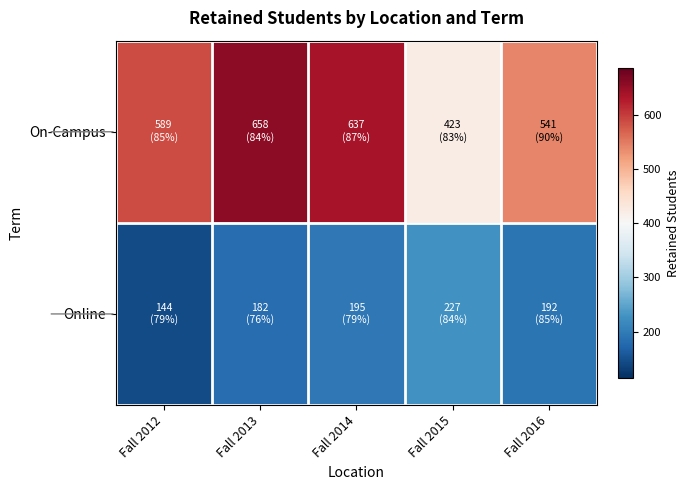

Which has a higher value, Fall 2015 or Fall 2013?

Fall 2013